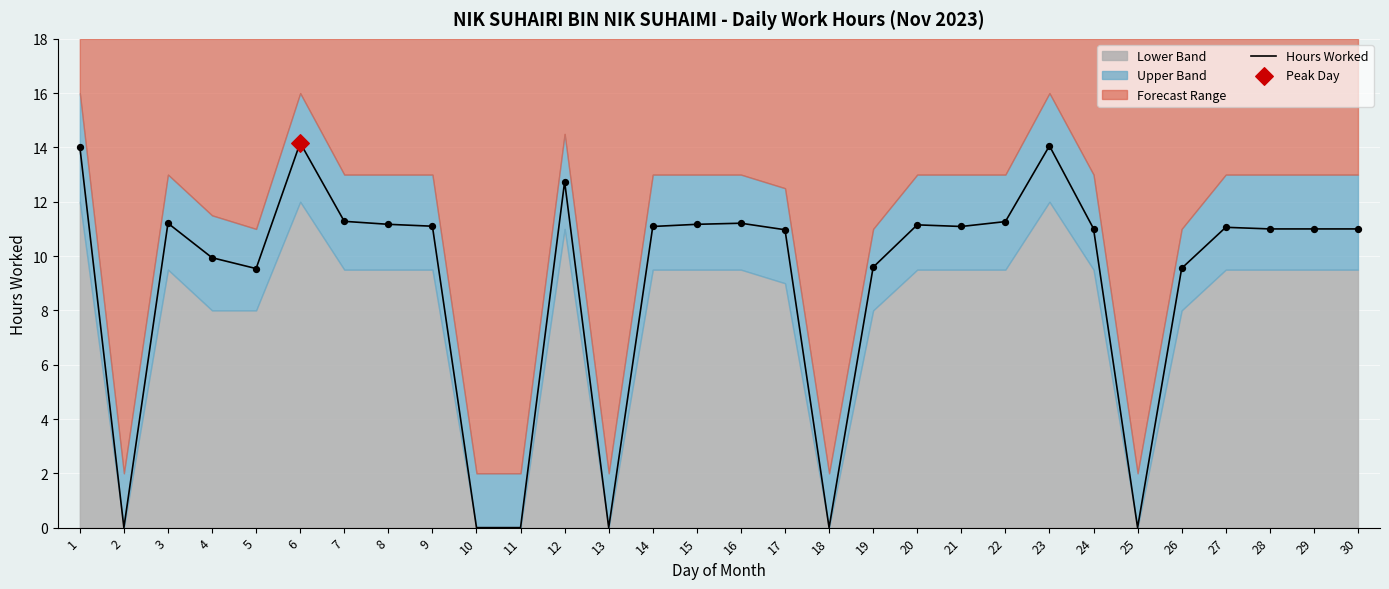

What is the ratio of the value at 16 to the value at 27?

1.0